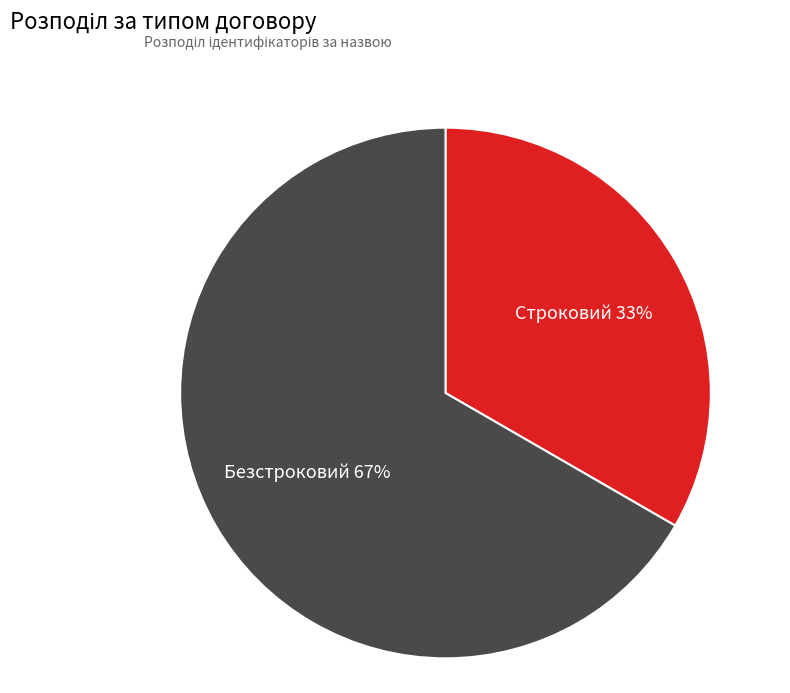

Rank the categories by value from lowest to highest.

Строковий, Безстроковий